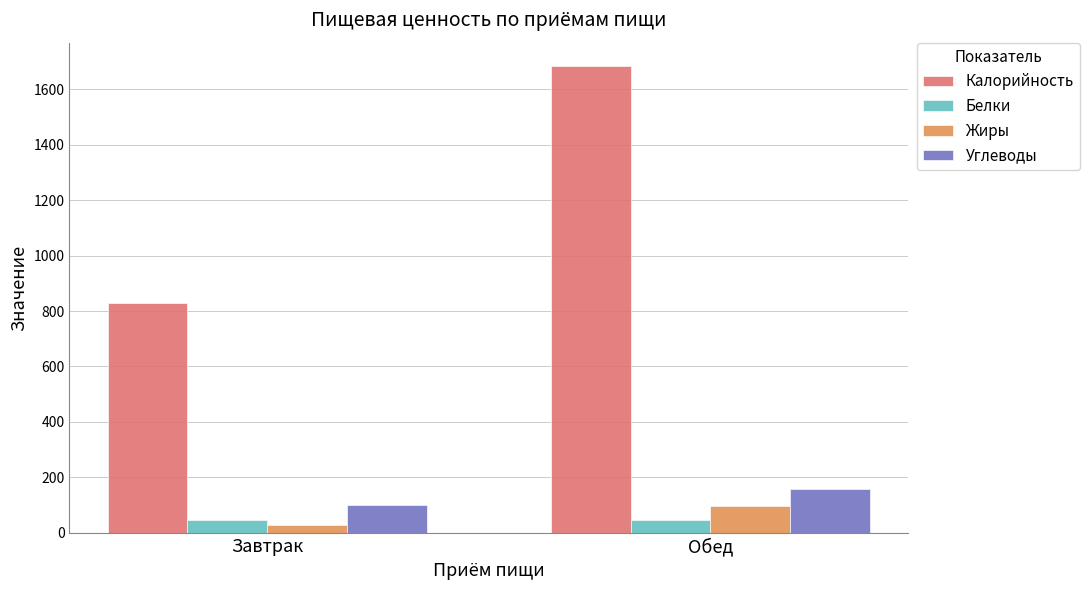

At which label is Калорийность closest to 1257?

Завтрак